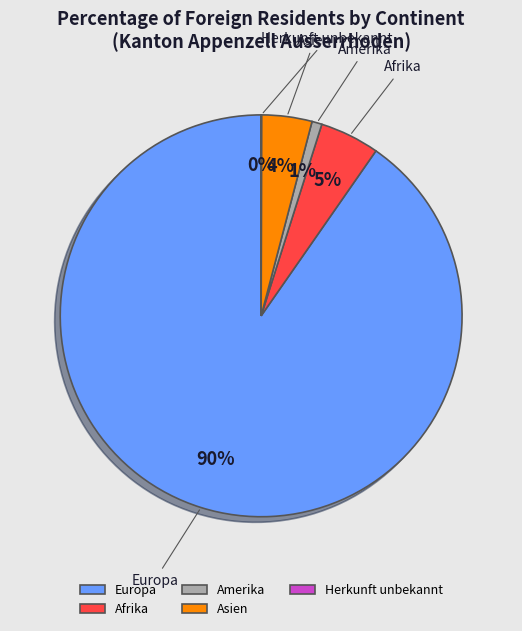

To the nearest percent, what percentage of the pie is Afrika?

5%